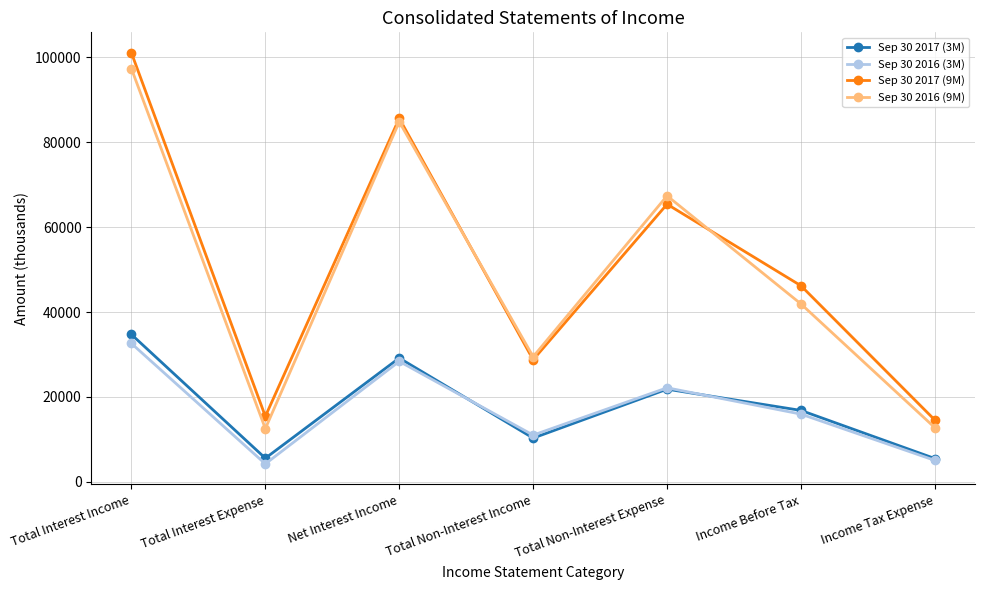

True or false: Sep 30 2017 (3M) and Sep 30 2016 (9M) cross at least once.

False